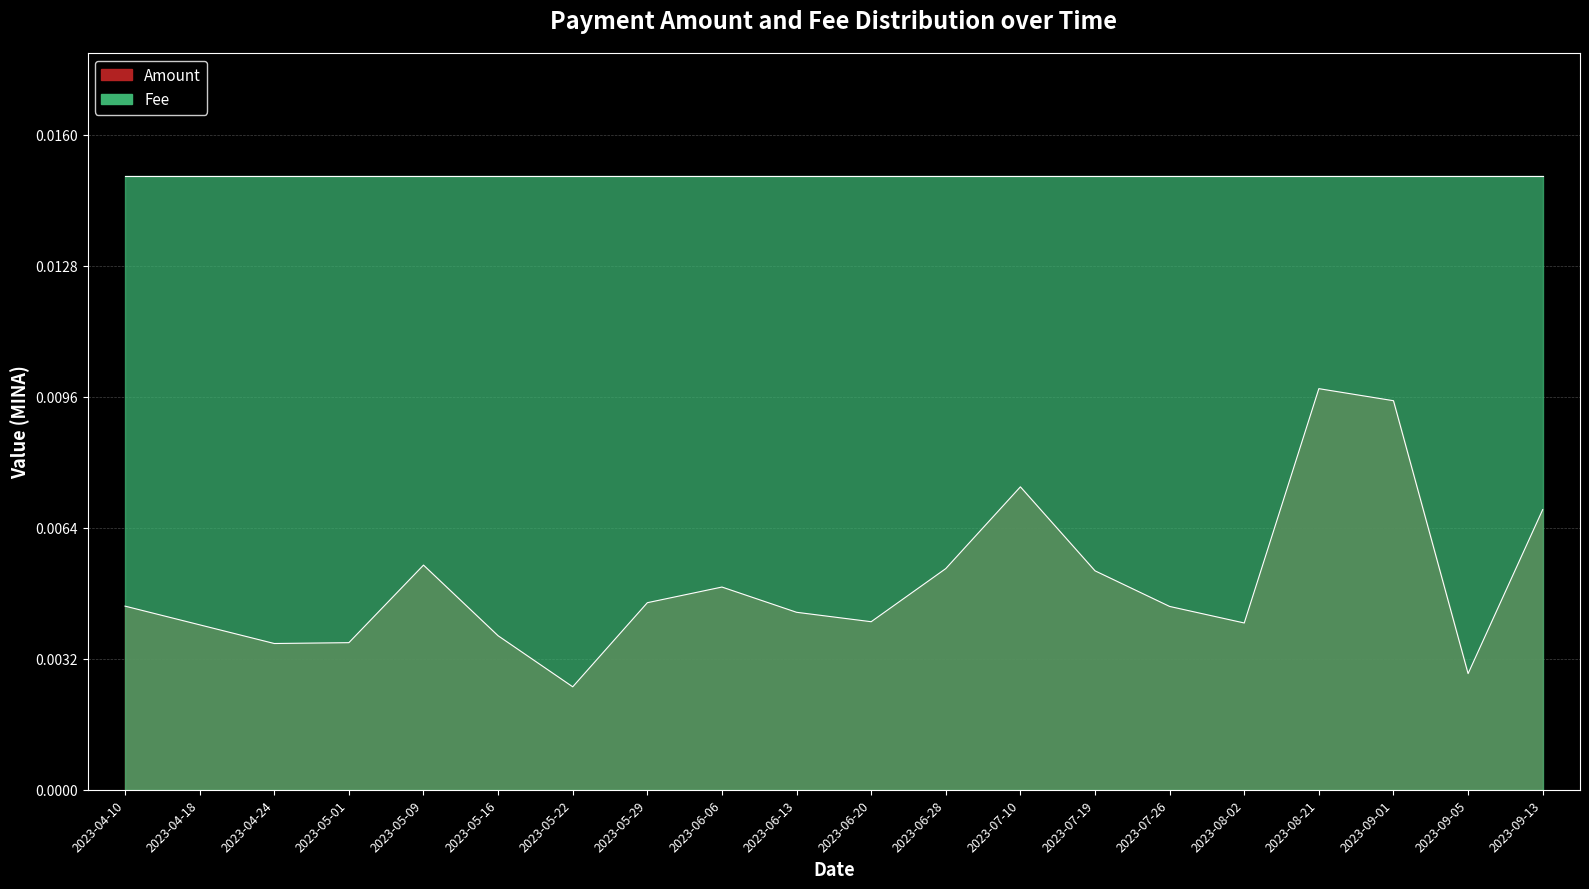

How many interior local peaks (higher than both neighbors) does the data have?

4